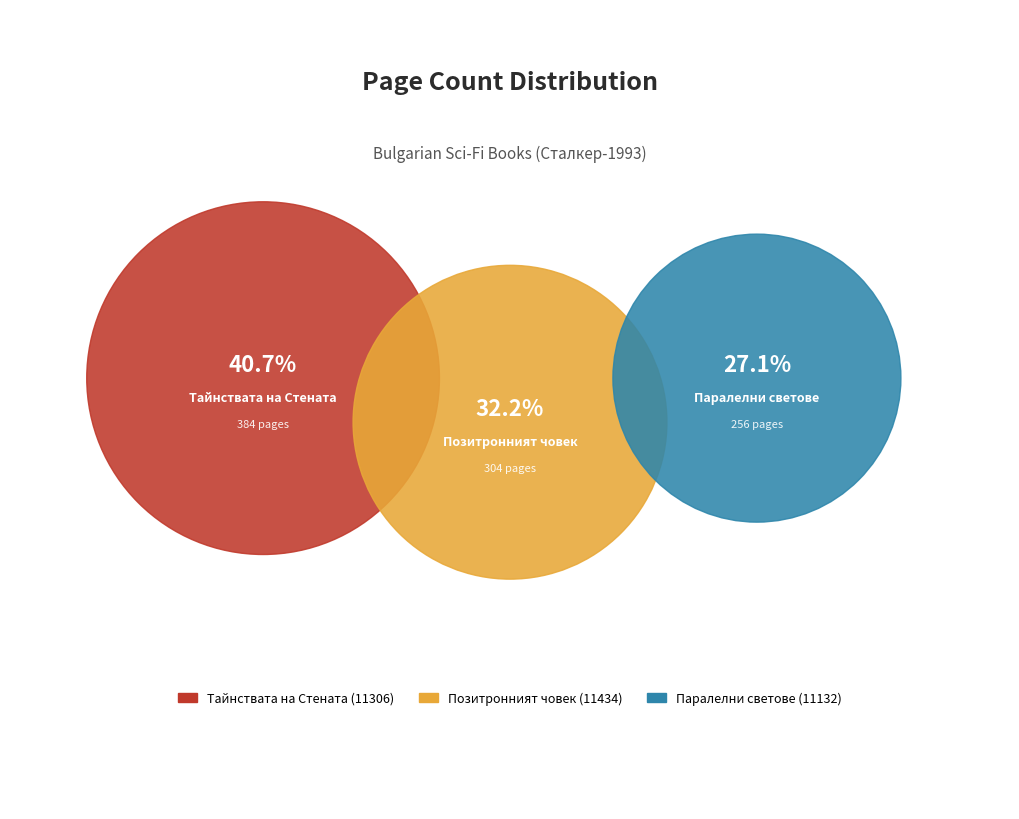

Is Паралелни светове
(11132) the majority of the pie?

No